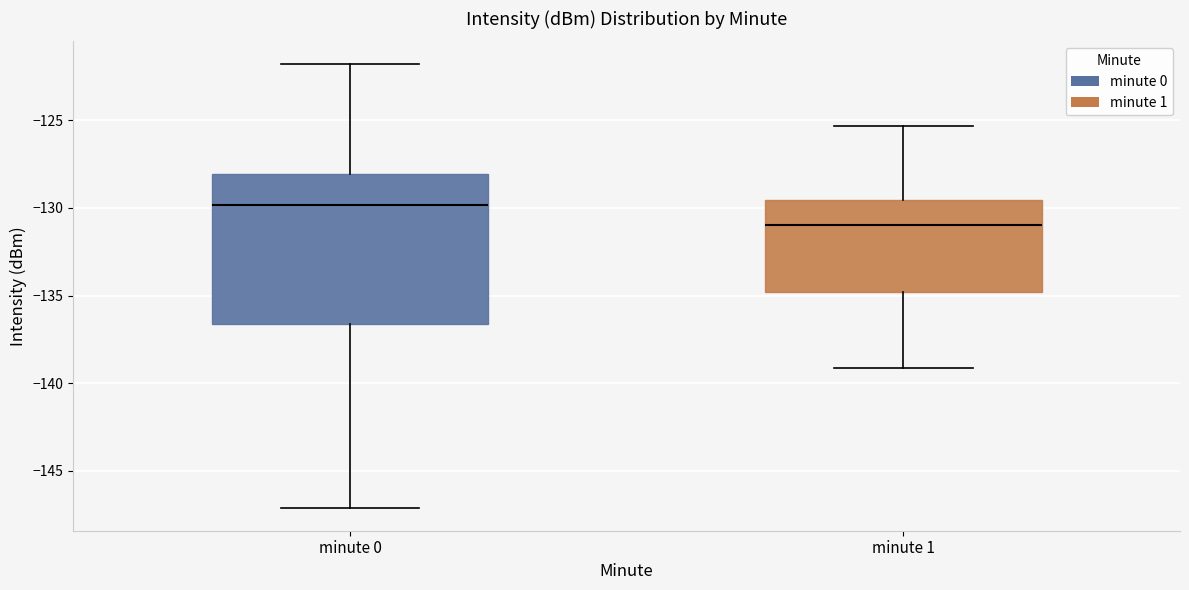

Reading left to right, transcribe this box plot: for each box, give where its median line is, the range the box spans, and where its two whiskers end, as read against the y-axis. The values are not printed on the chart, so give them approximately, as read against the axis.

minute 0: median -130.0, box -136.5 to -128.0, whiskers -147.0 to -122.0
minute 1: median -131.0, box -135.0 to -129.5, whiskers -139.0 to -125.5